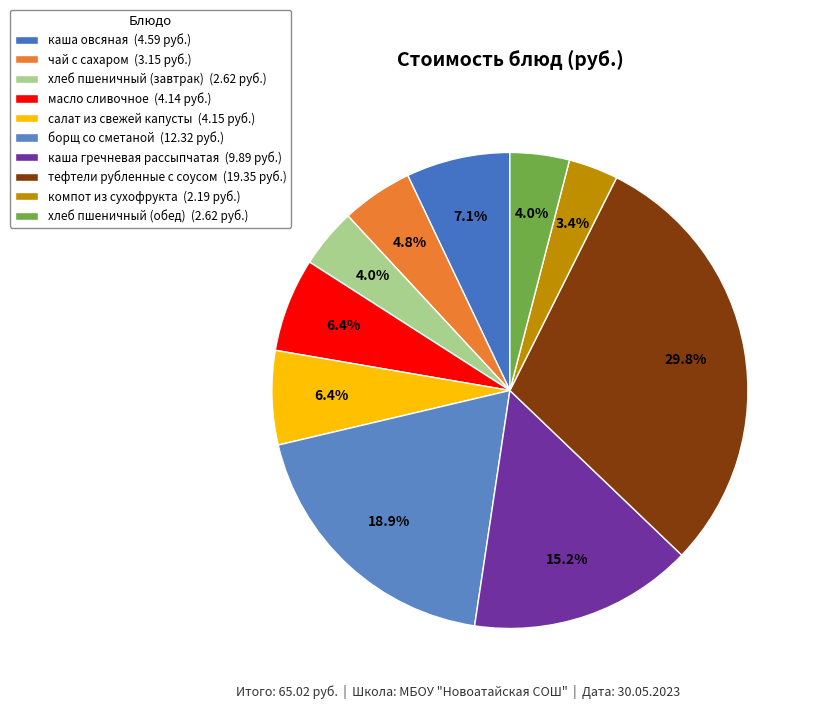

Count the number of slices in the pie.

10